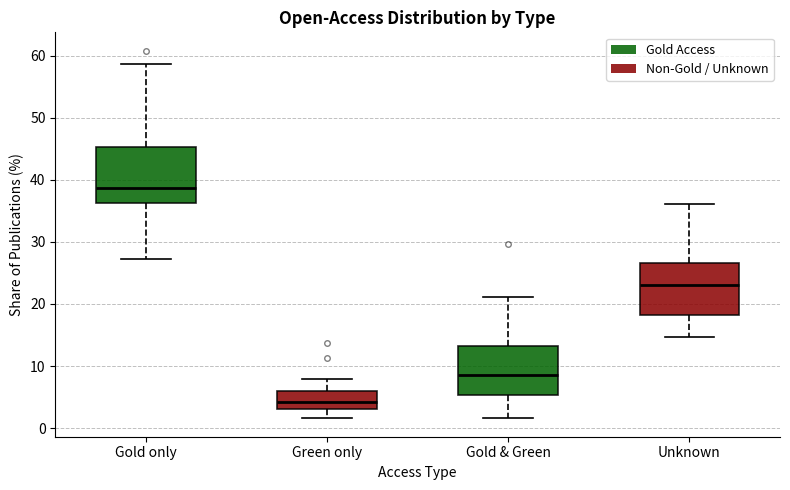

Reading left to right, transcribe this box plot: for each box, give where its median line is, the range the box spans, and where its two whiskers end, as read against the y-axis. The values are not printed on the chart, so give them approximately, as read against the axis.

Gold only: median 39, box 36 to 45, whiskers 27 to 59
Green only: median 4, box 3 to 6, whiskers 2 to 8
Gold & Green: median 9, box 5 to 13, whiskers 2 to 21
Unknown: median 23, box 18 to 27, whiskers 15 to 36